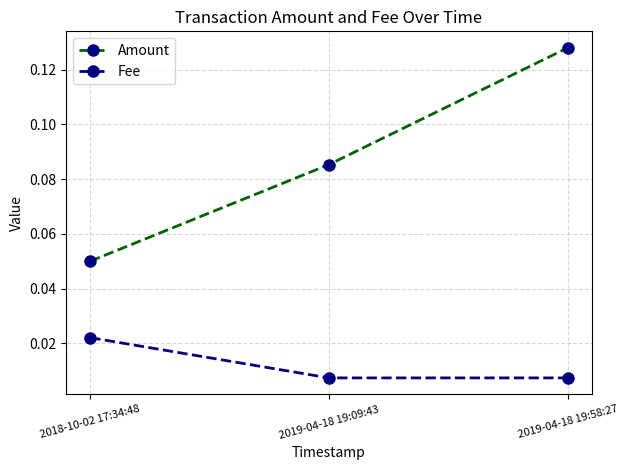

How many Fee values are between 0 and 1?

3